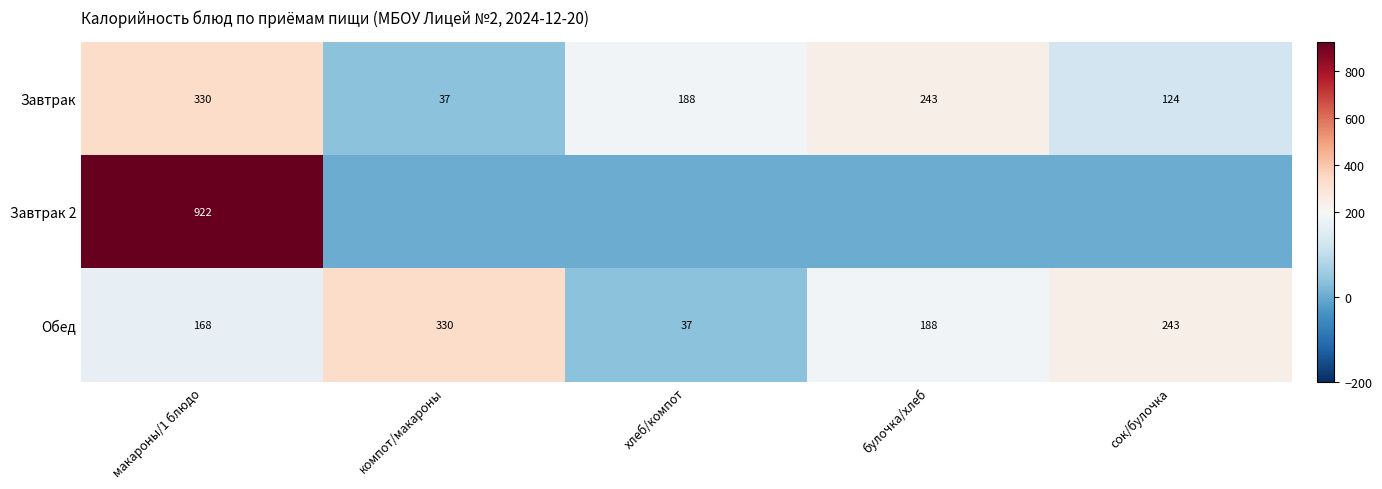

What is the spread (max minus min) of values at сок/булочка?

243